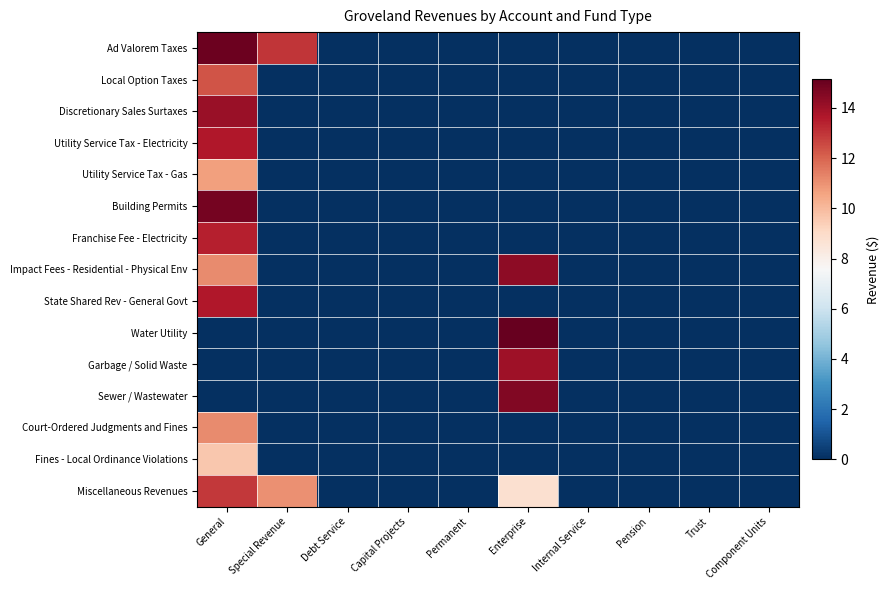

List the series in order of their peak value, highest first.

Water Utility, Ad Valorem Taxes, Building Permits, Sewer / Wastewater, Impact Fees - Residential - Physical Env, Discretionary Sales Surtaxes, Garbage / Solid Waste, State Shared Rev - General Govt, Utility Service Tax - Electricity, Franchise Fee - Electricity, Miscellaneous Revenues, Local Option Taxes, Court-Ordered Judgments and Fines, Utility Service Tax - Gas, Fines - Local Ordinance Violations